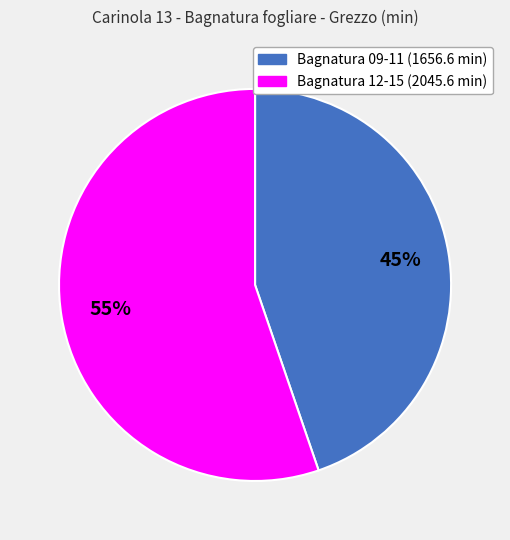

To the nearest percent, what is the average slice percentage?

50%